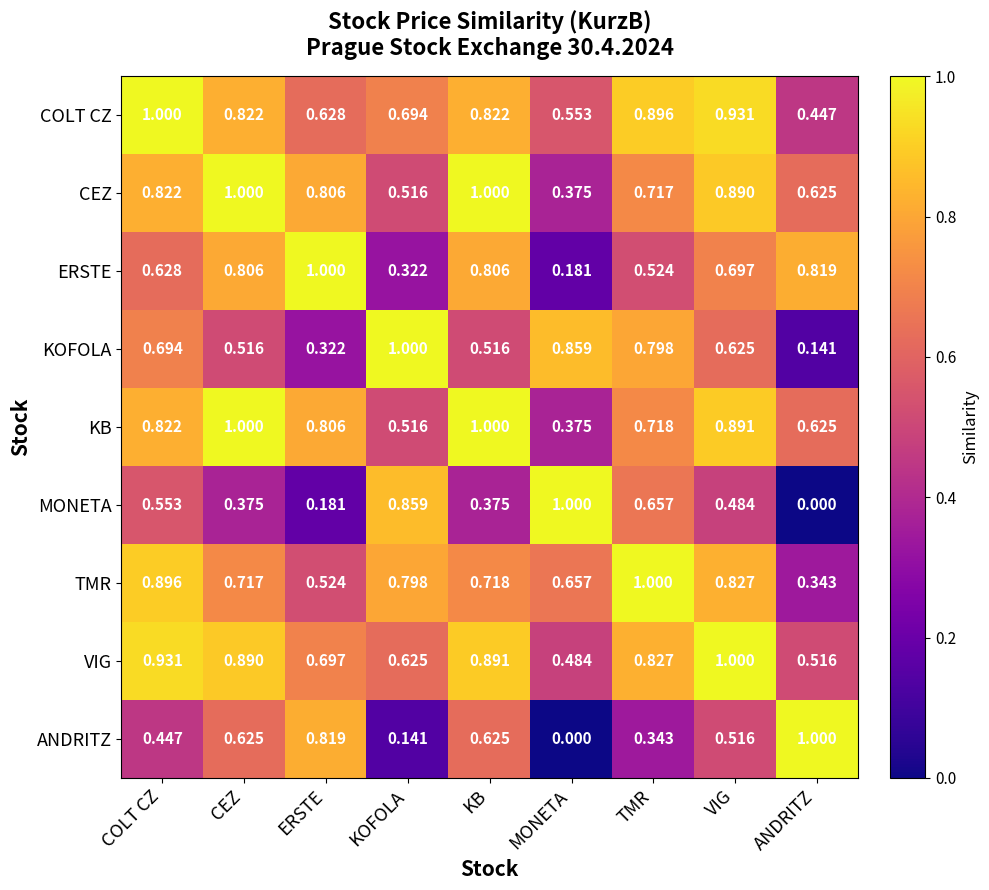

At how many categories does at least one series exceed 0?

9